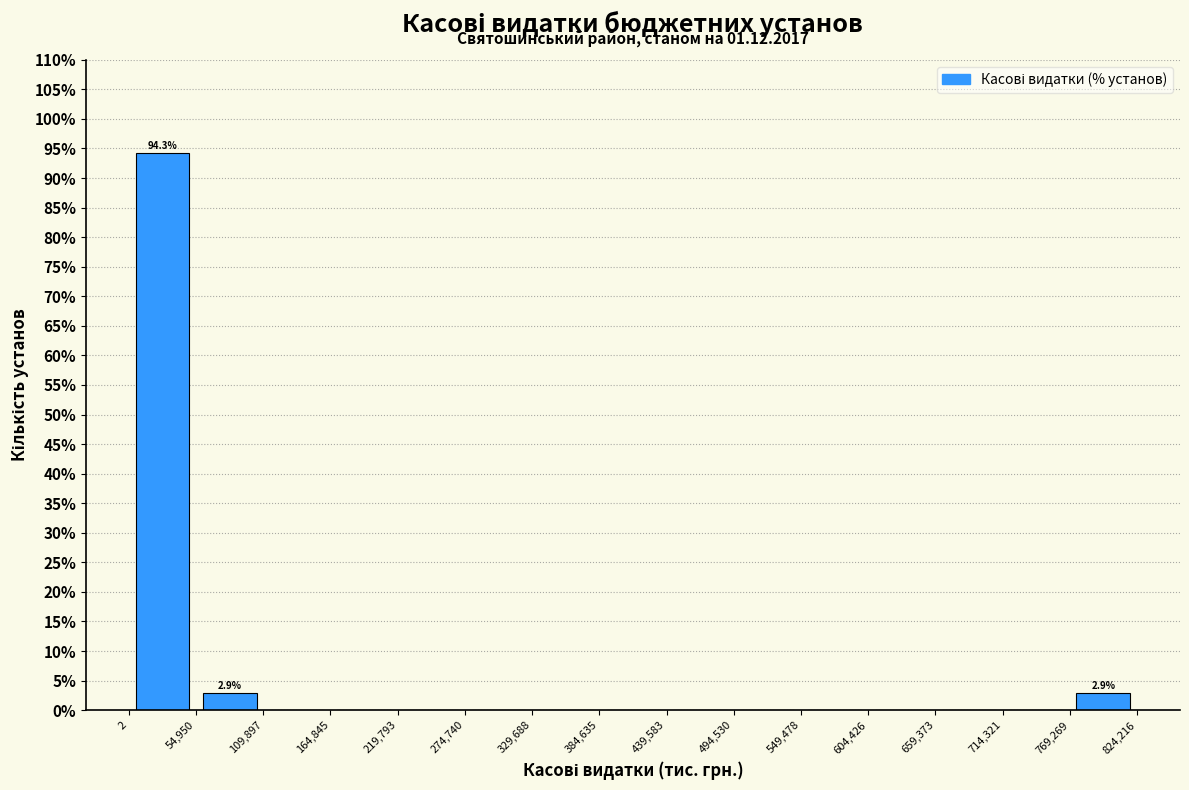

Over which range of the x-axis is the bar tallest?

2 to 54,950